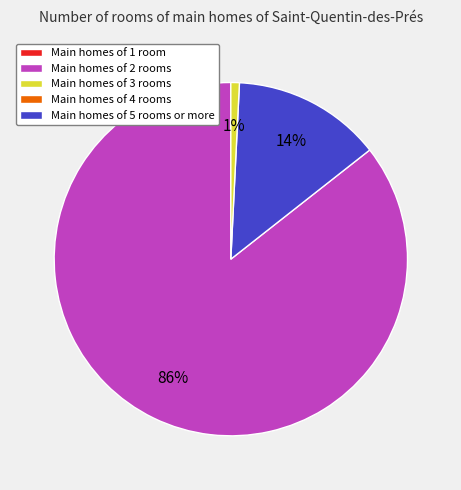

Does any single category account for the majority?

Yes